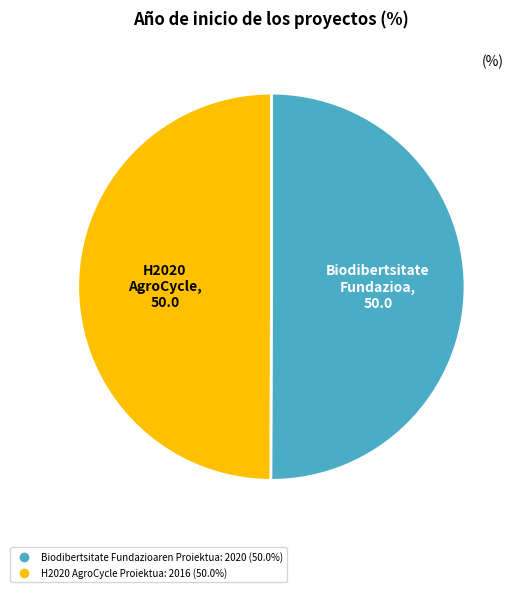

How many segments does this pie chart have?

2